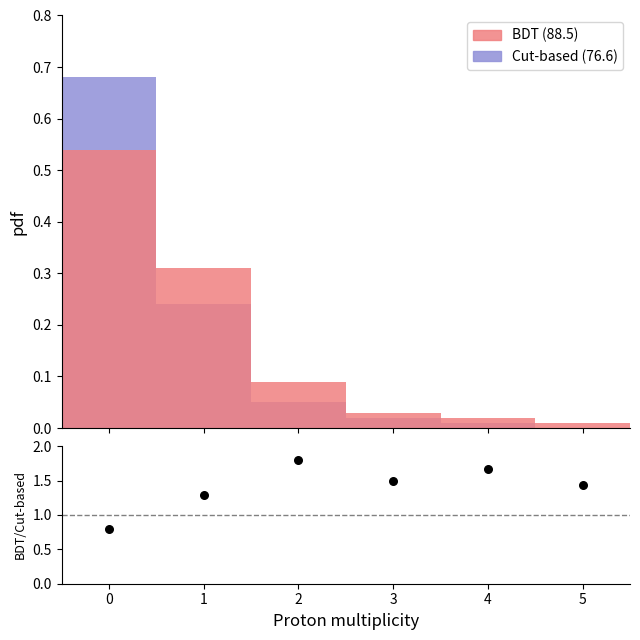

Is the value of Cut-based (76.6) at 0 greater than the value of BDT (88.5) at 0?

Yes